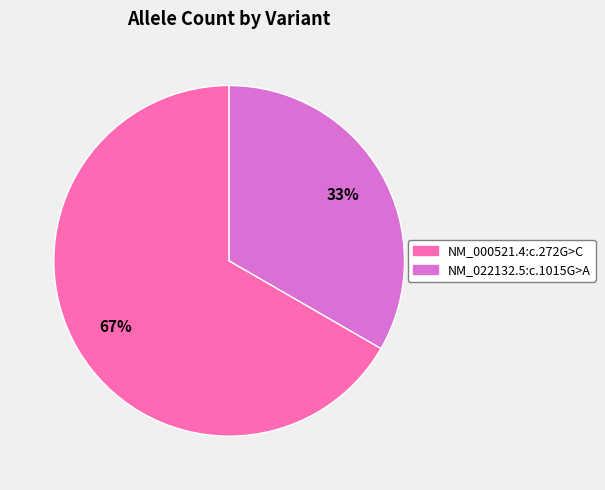

Is it true that NM_022132.5:c.1015G>A is 33% of the pie?

True